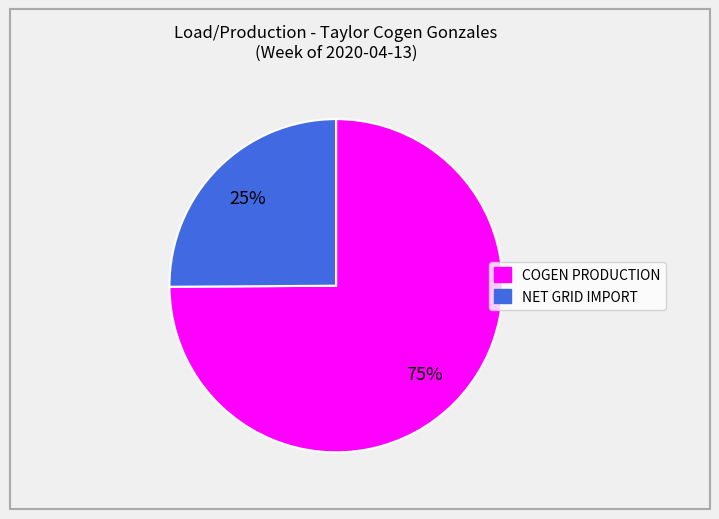

Which slice represents more than half of the pie?

COGEN PRODUCTION